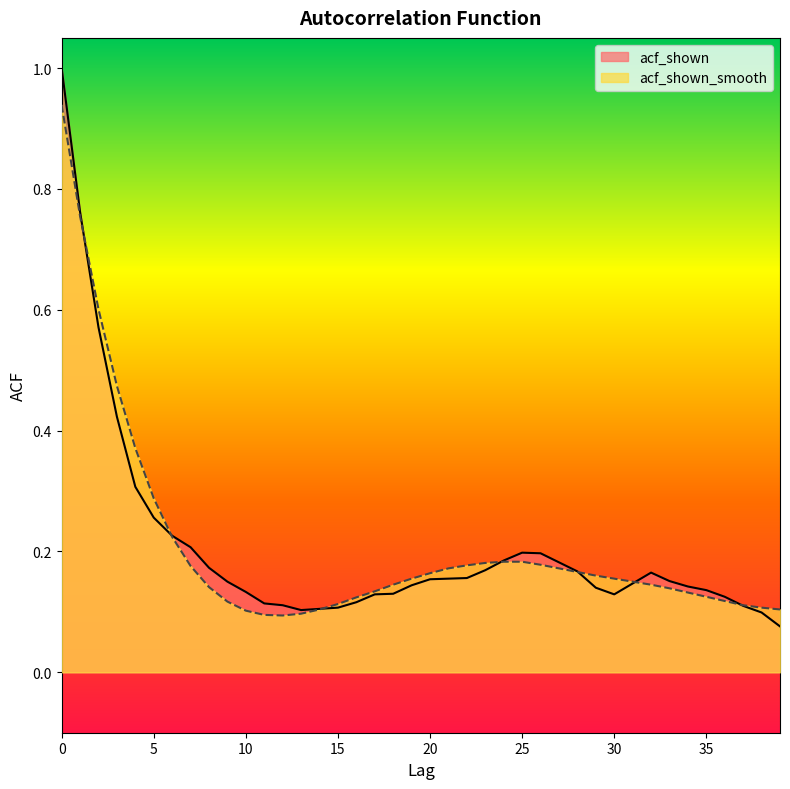

Which series changed the most between 11 and 14?

acf_shown